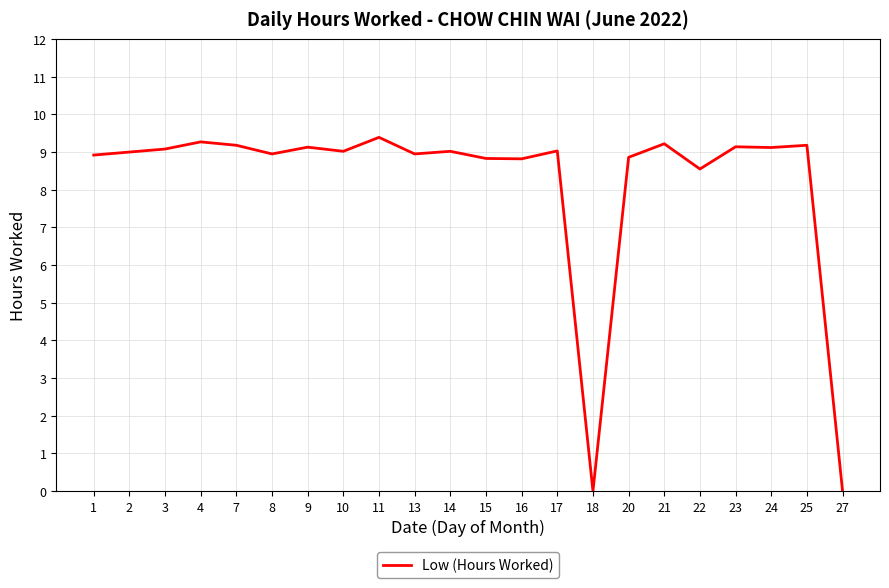

Is it true that the value at 13 is 15.4?

False